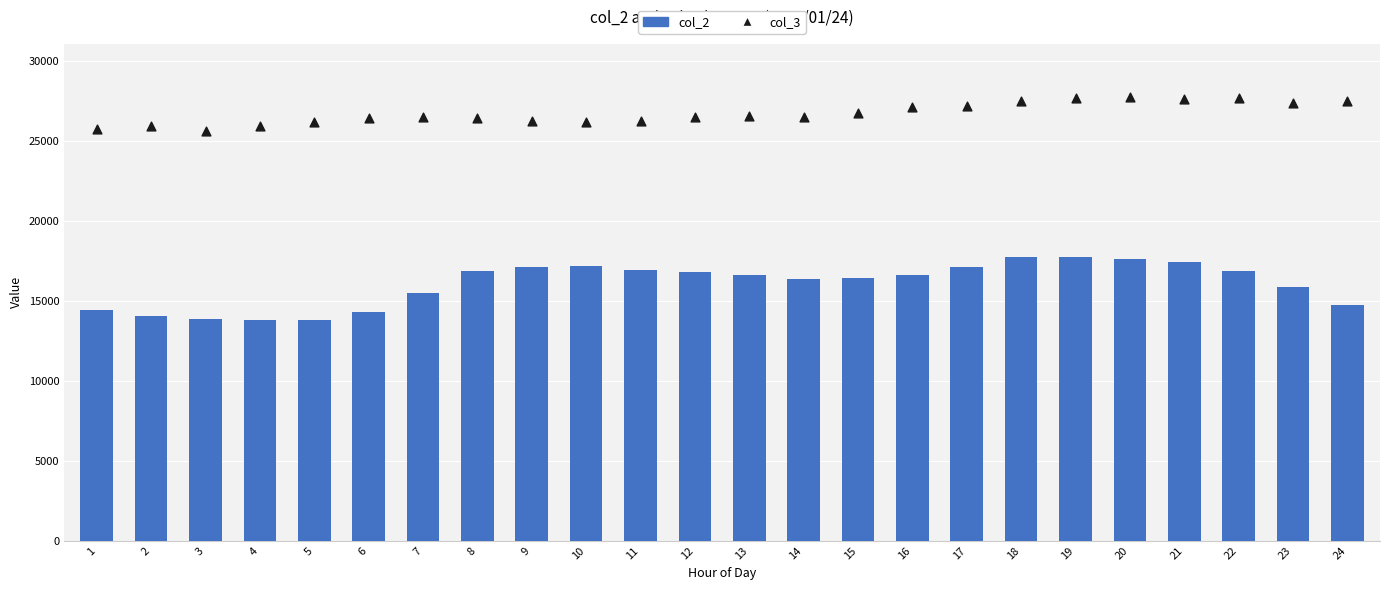

Is the value of col_3 at 3 greater than the value of col_2 at 22?

Yes